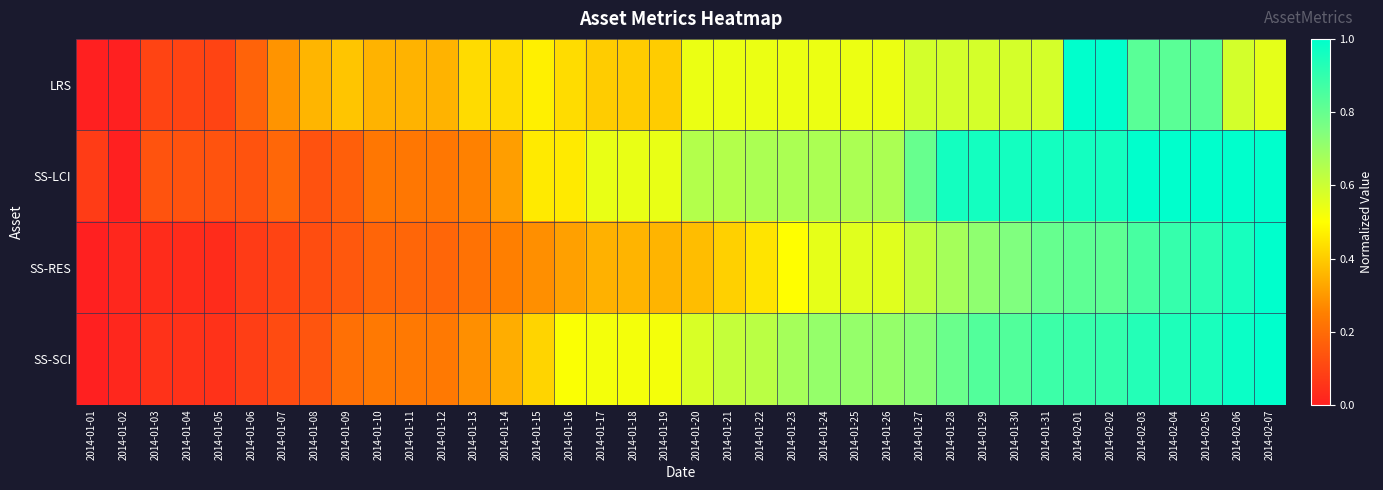

Which series has the widest spread of values?

LRS